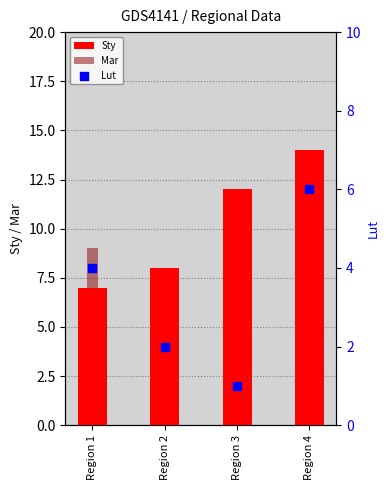

What are all the series names shown in the legend?

Sty, Mar, Lut